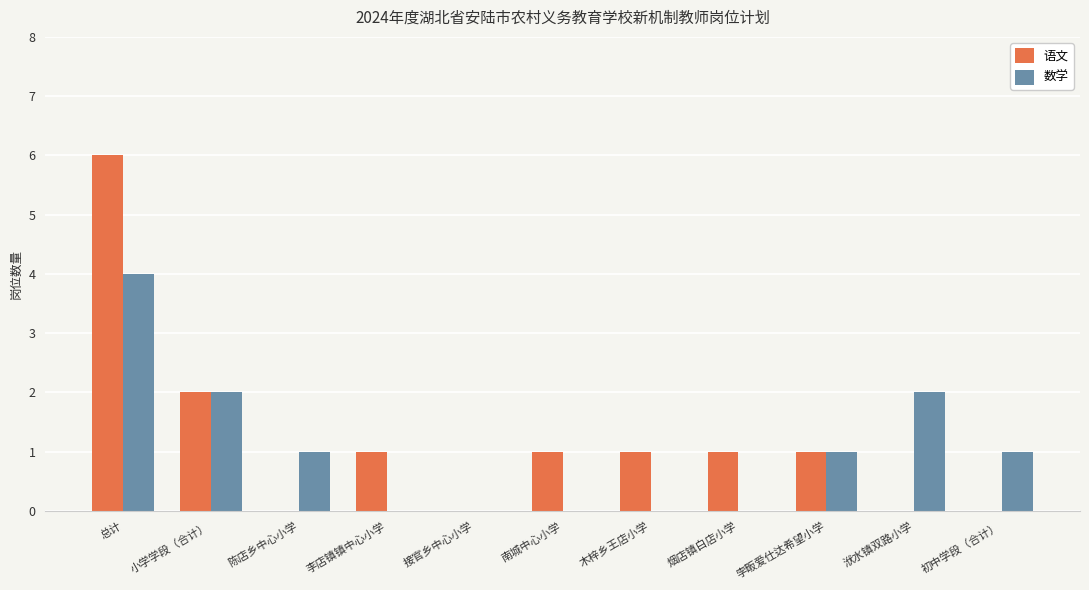

Read the 数学 value at 总计.

4